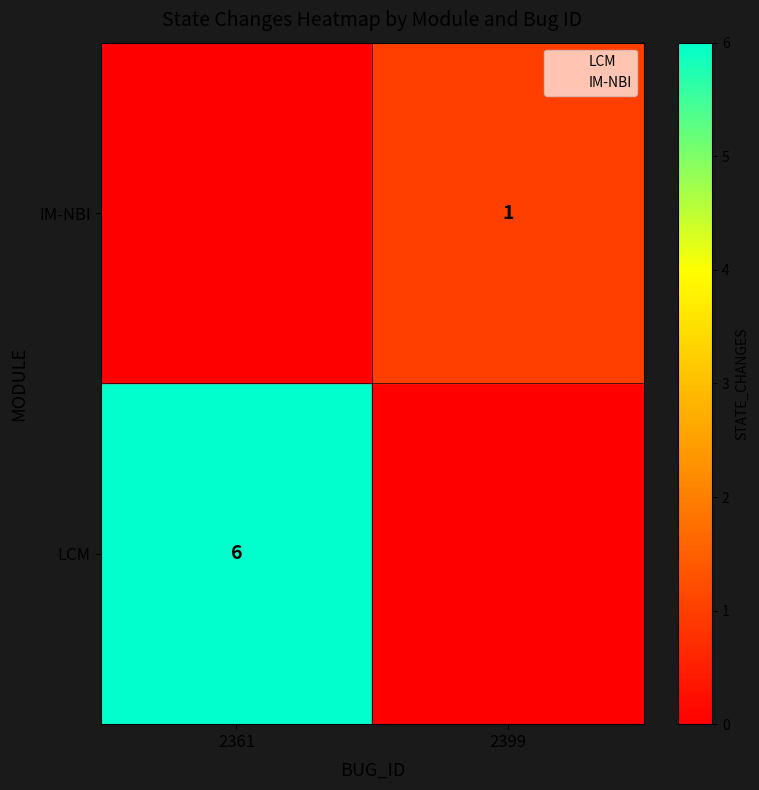

The LCM series shows 9 at 2361. True or false?

False